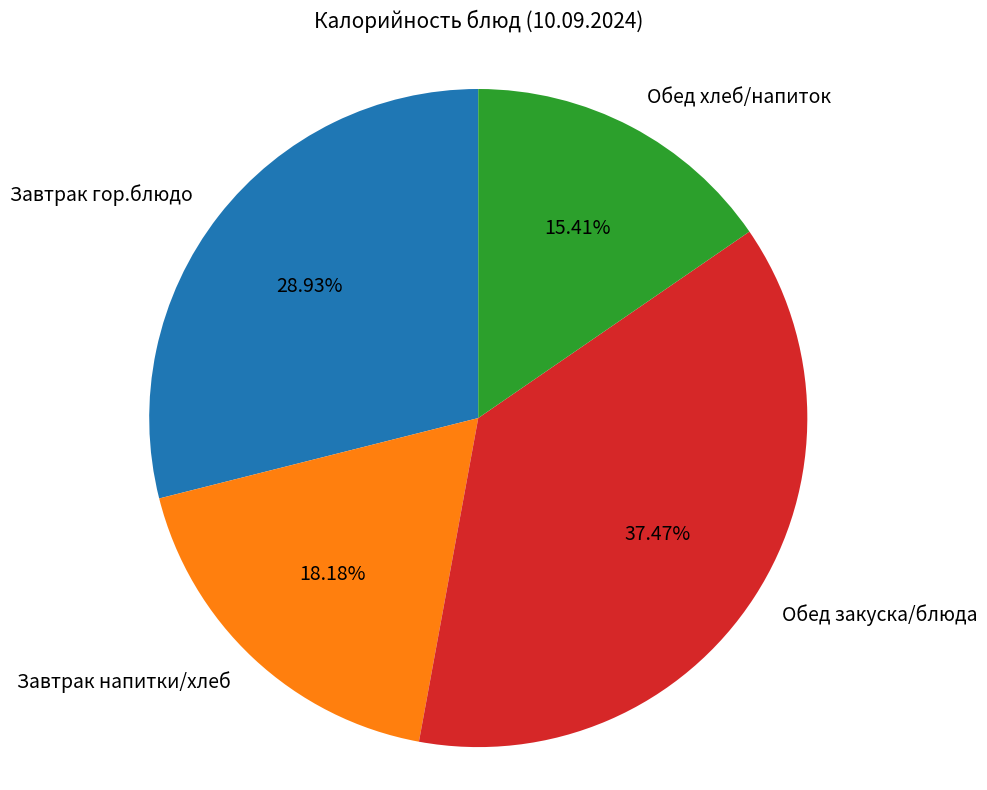

Combined, do Обед закуска/блюда and Завтрак гор.блюдо account for over 50%?

Yes